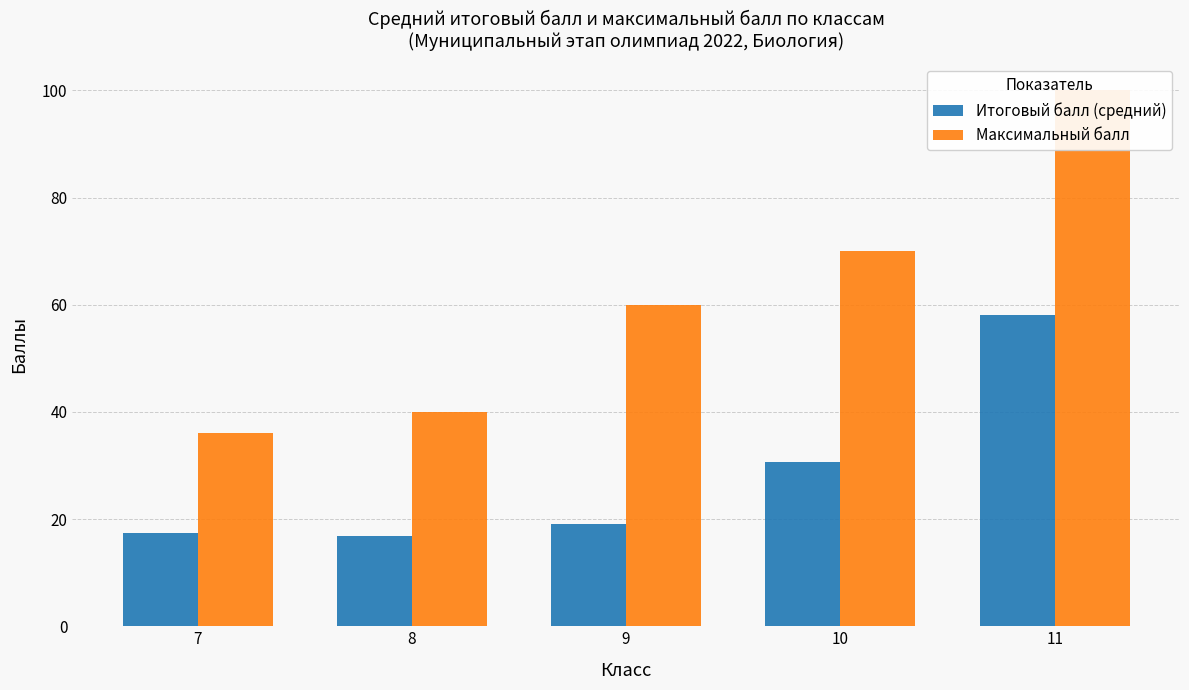

What is the lowest value of the Максимальный балл series?

36.0